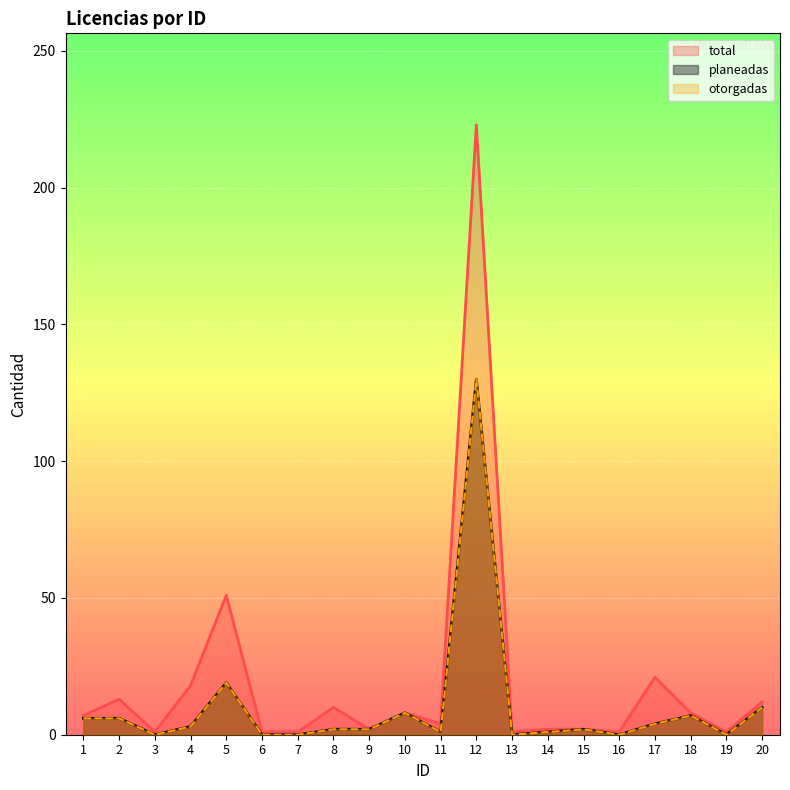

What is the value of the otorgadas point at the 5th from the left?

19